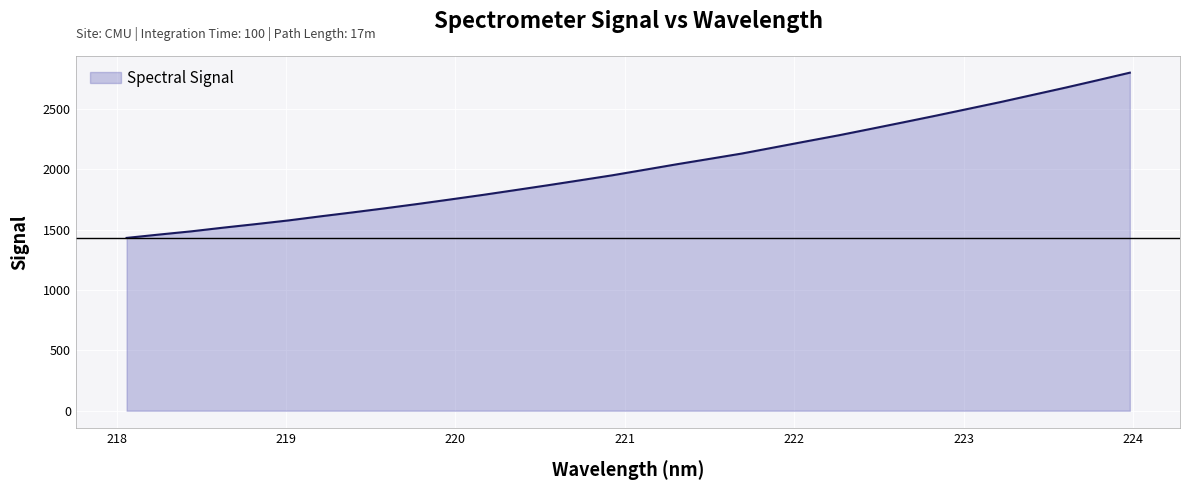

What is the smallest value displayed?

1432.3